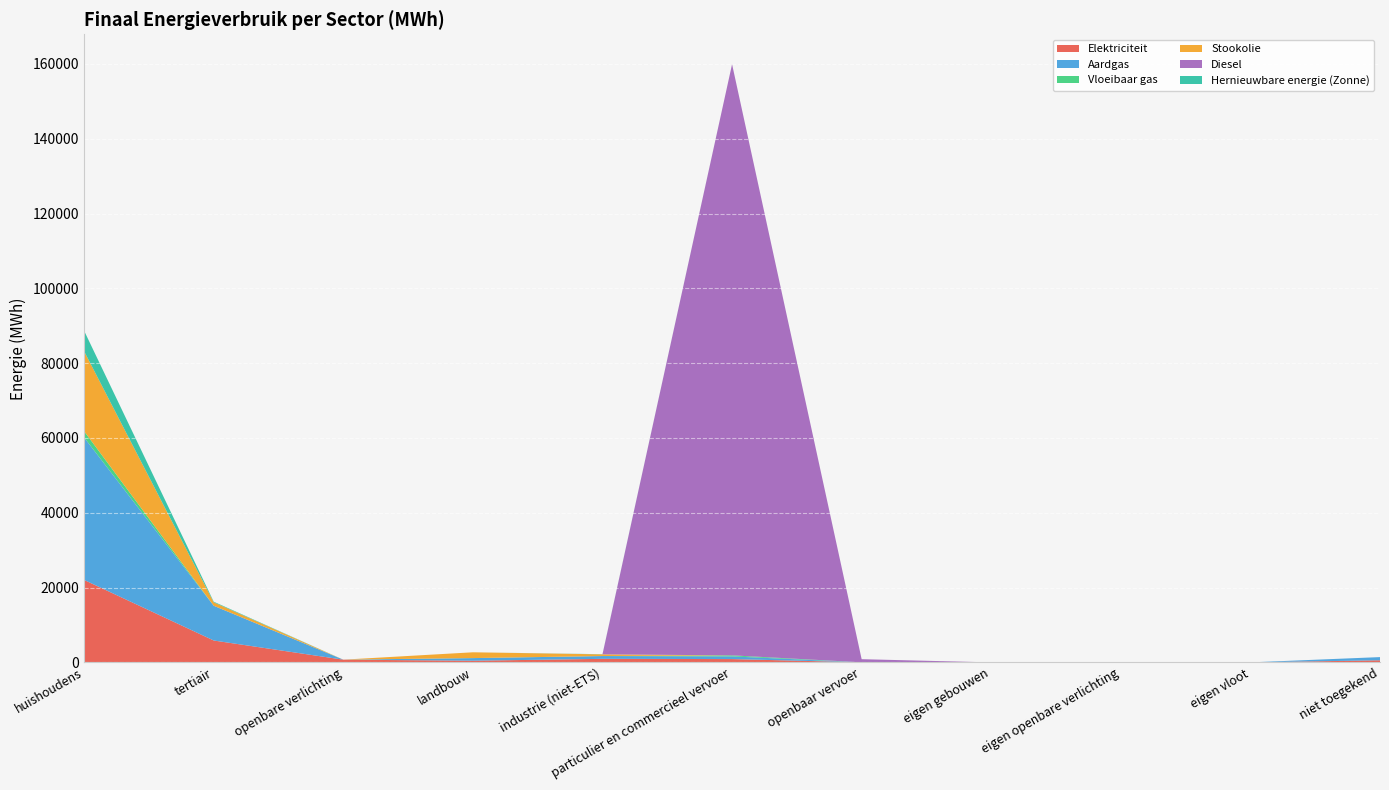

Reading right to left, extract all data points from this chart.

Elektriciteit: totaal=31469.4	niet toegekend=559.9	eigen vloot=0.0	eigen openbare verlichting=0.0	eigen gebouwen=0.0	openbaar vervoer=20.3	particulier en commercieel vervoer=882.8	industrie (niet-ETS)=947.5	landbouw=445.5	openbare verlichting=726.1	tertiair=5849.5	huishoudens=22037.7
Aardgas: totaal=50372.7	niet toegekend=852.5	eigen vloot=0.0	eigen openbare verlichting=0.0	eigen gebouwen=0.0	openbaar vervoer=0.0	particulier en commercieel vervoer=715.7	industrie (niet-ETS)=742.5	landbouw=692.8	openbare verlichting=0.0	tertiair=9288.2	huishoudens=38081.0
Vloeibaar gas: totaal=1991.5	niet toegekend=0.0	eigen vloot=0.0	eigen openbare verlichting=0.0	eigen gebouwen=0.0	openbaar vervoer=0.0	particulier en commercieel vervoer=279.6	industrie (niet-ETS)=5.0	landbouw=15.0	openbare verlichting=0.0	tertiair=5.4	huishoudens=1686.5
Stookolie: totaal=24272.4	niet toegekend=0.0	eigen vloot=0.0	eigen openbare verlichting=0.0	eigen gebouwen=0.0	openbaar vervoer=0.0	particulier en commercieel vervoer=0.0	industrie (niet-ETS)=453.0	landbouw=1543.5	openbare verlichting=0.0	tertiair=909.8	huishoudens=21366.0
Diesel: totaal=158883.8	niet toegekend=0.0	eigen vloot=0.0	eigen openbare verlichting=0.0	eigen gebouwen=0.0	openbaar vervoer=833.5	particulier en commercieel vervoer=158050.3	industrie (niet-ETS)=0.0	landbouw=0.0	openbare verlichting=0.0	tertiair=0.0	huishoudens=0.0
Hernieuwbare energie (Zonne): totaal=5692.8	niet toegekend=0.0	eigen vloot=0.0	eigen openbare verlichting=0.0	eigen gebouwen=0.0	openbaar vervoer=0.0	particulier en commercieel vervoer=0.0	industrie (niet-ETS)=41.9	landbouw=0.0	openbare verlichting=0.0	tertiair=174.8	huishoudens=5476.1